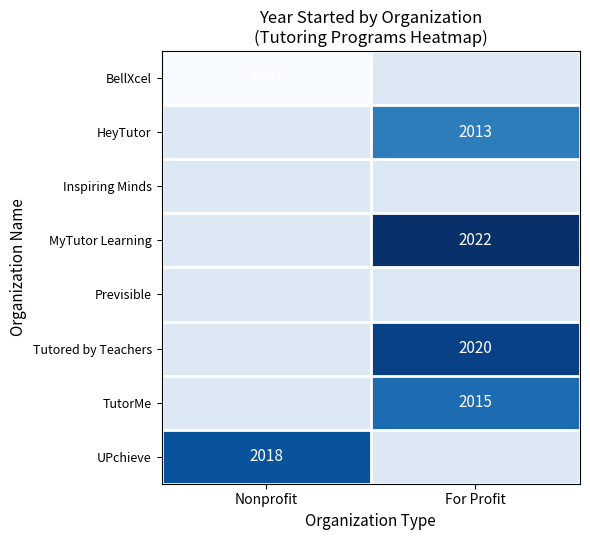

True or false: HeyTutor has a value of 2013 at For Profit.

True